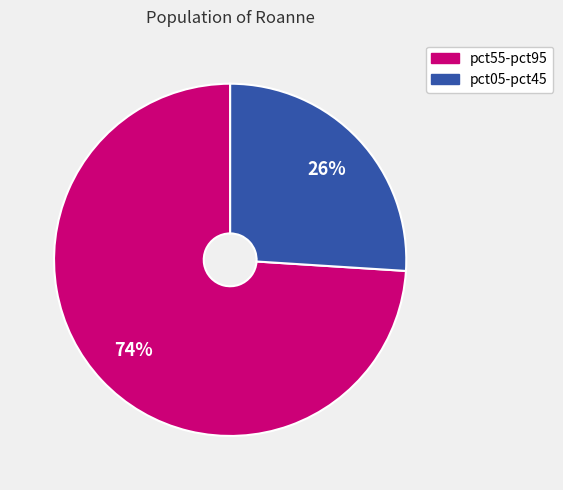

Is there a majority slice in this chart?

Yes